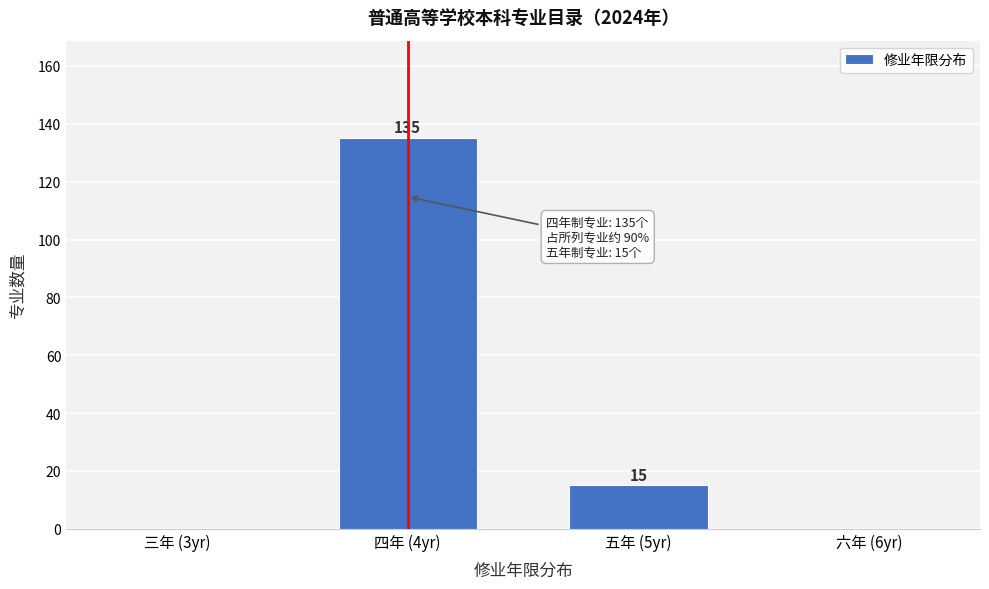

Reading right to left, transcribe all the data shown in this chart.

六年 (6yr)=0	五年 (5yr)=15	四年 (4yr)=135	三年 (3yr)=0